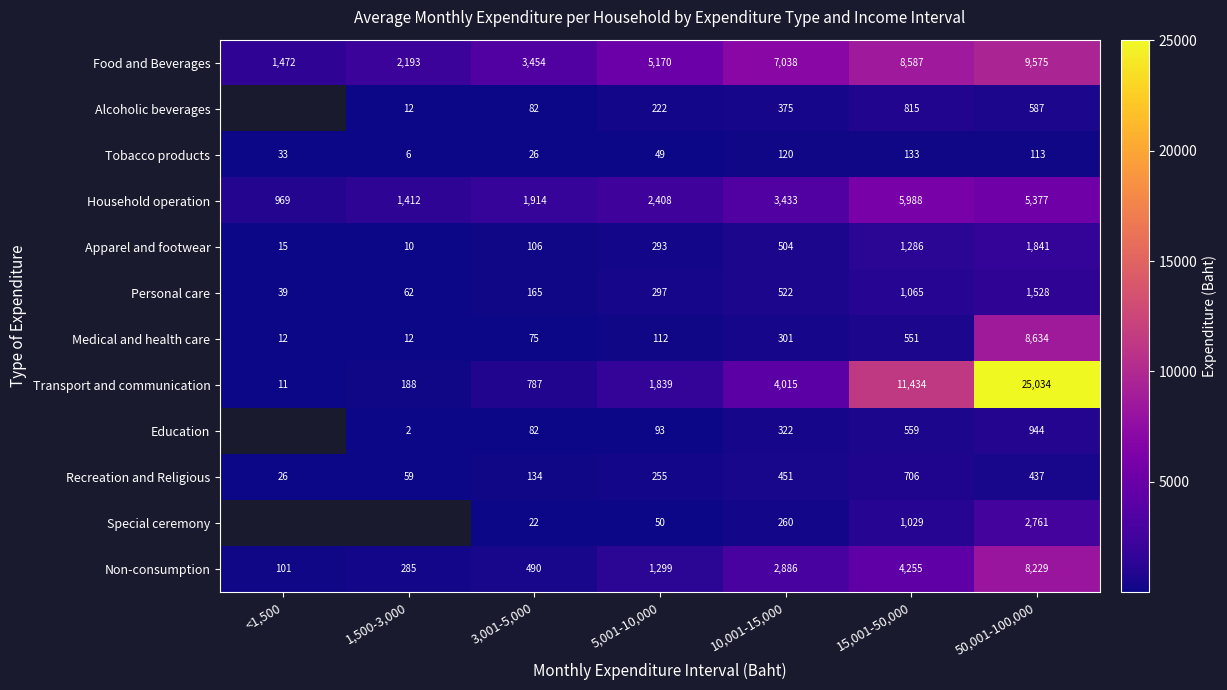

At 5,001-10,000, list the series in order from largest to smallest.

Food and Beverages, Household operation, Transport and communication, Non-consumption, Personal care, Apparel and footwear, Recreation and Religious, Alcoholic beverages, Medical and health care, Education, Special ceremony, Tobacco products